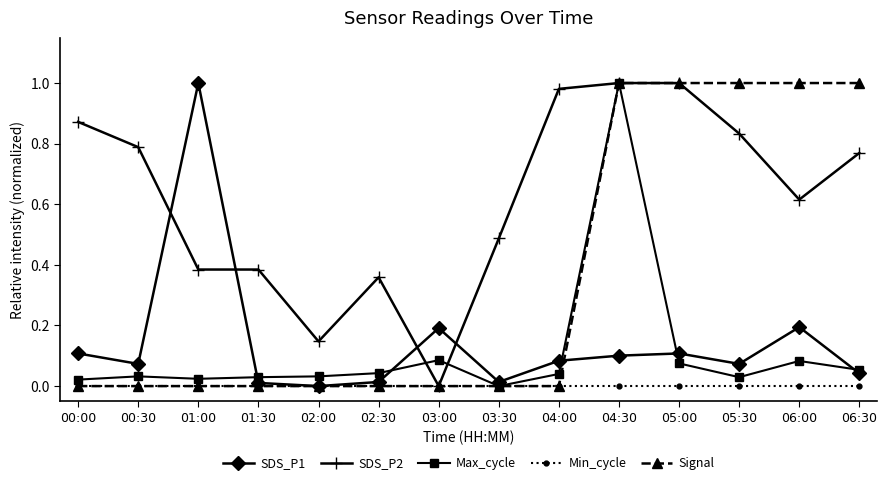

At 06:00, list the series in order from smallest to largest.

Min_cycle, Max_cycle, SDS_P1, SDS_P2, Signal